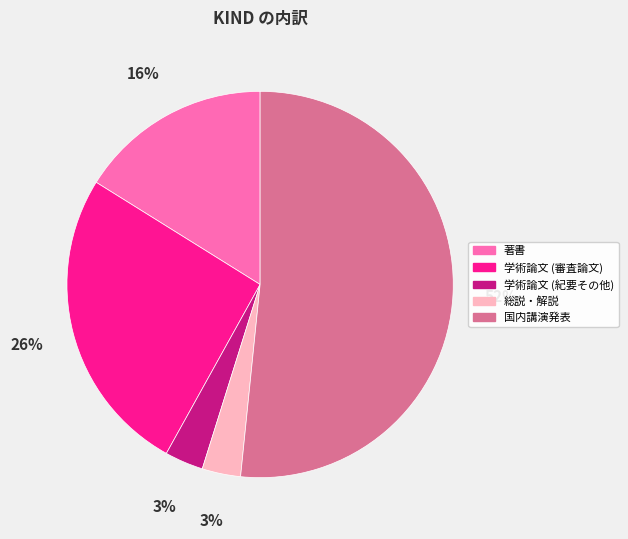

True or false: 著書 accounts for 9% of the total.

False